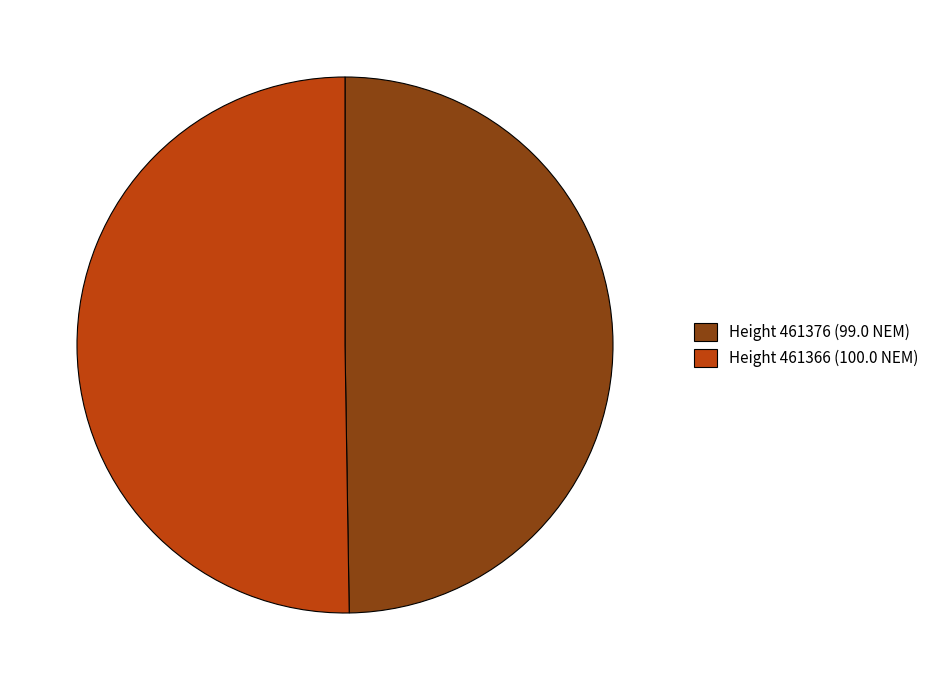

Does Height 461376 (99.0 NEM) represent more than half of the total?

No